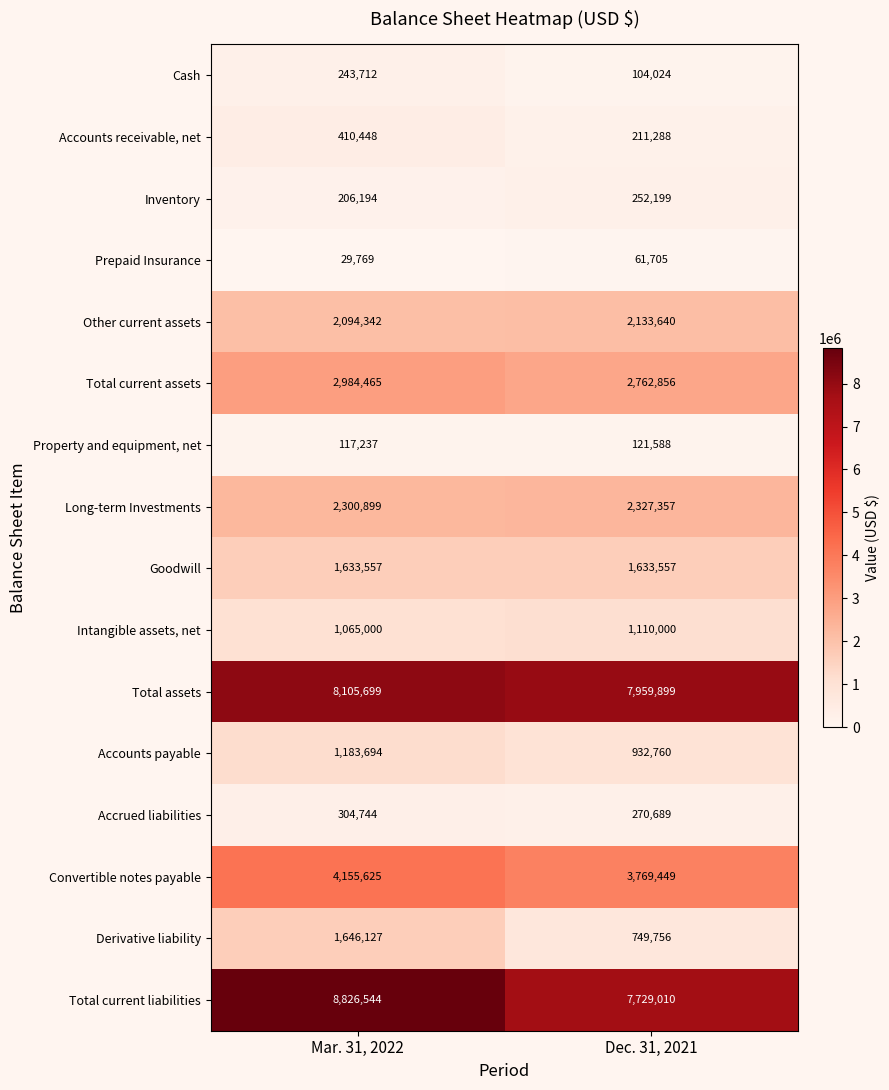

Is it true that Prepaid Insurance equals 51999 at Mar. 31, 2022?

False